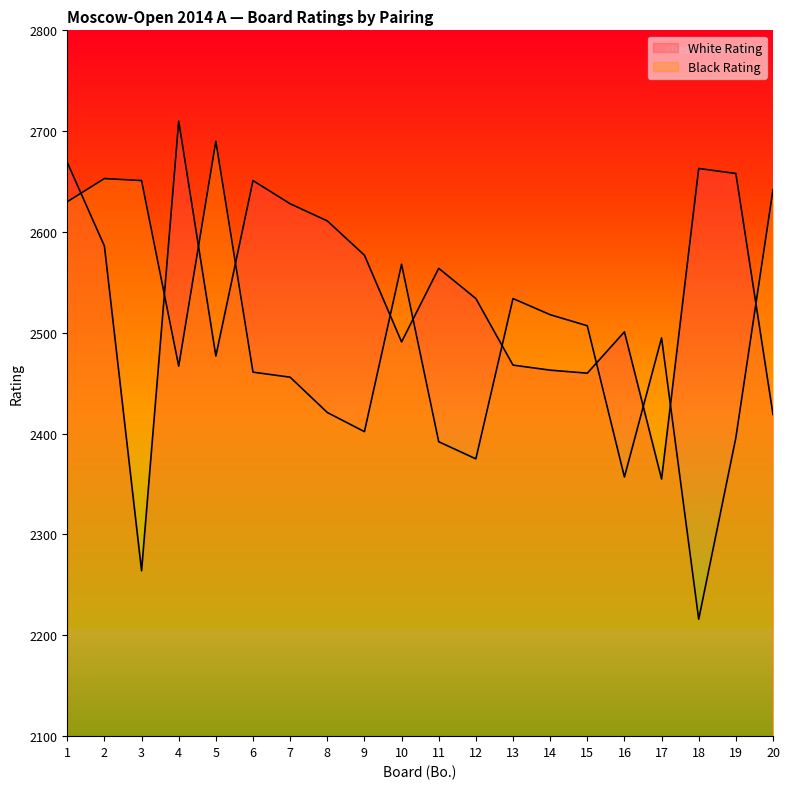

Reading right to left, transcribe all the data shown in this chart.

White Rating: 20=2419	19=2658	18=2663	17=2355	16=2501	15=2460	14=2463	13=2468	12=2534	11=2564	10=2491	9=2577	8=2611	7=2628	6=2651	5=2477	4=2710	3=2264	2=2586	1=2669
Black Rating: 20=2642	19=2396	18=2216	17=2495	16=2357	15=2507	14=2518	13=2534	12=2375	11=2392	10=2568	9=2402	8=2421	7=2456	6=2461	5=2690	4=2467	3=2651	2=2653	1=2630